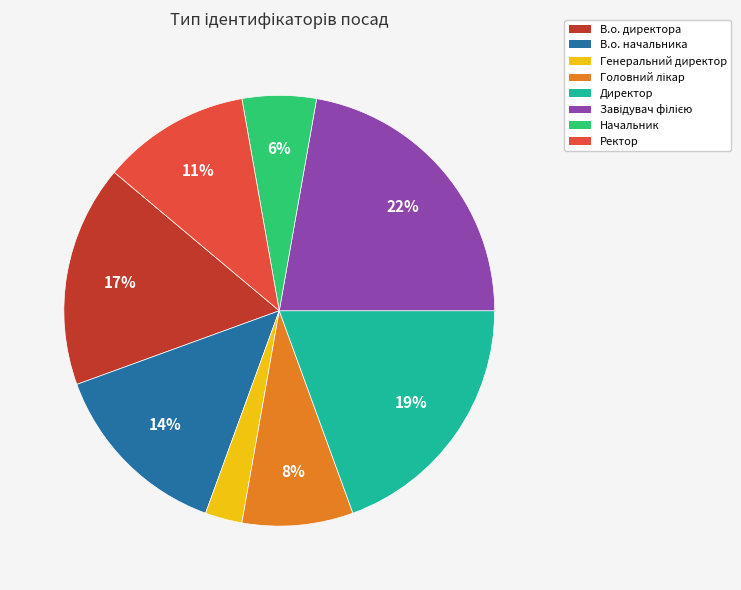

True or false: В.о. начальника accounts for 14% of the total.

True